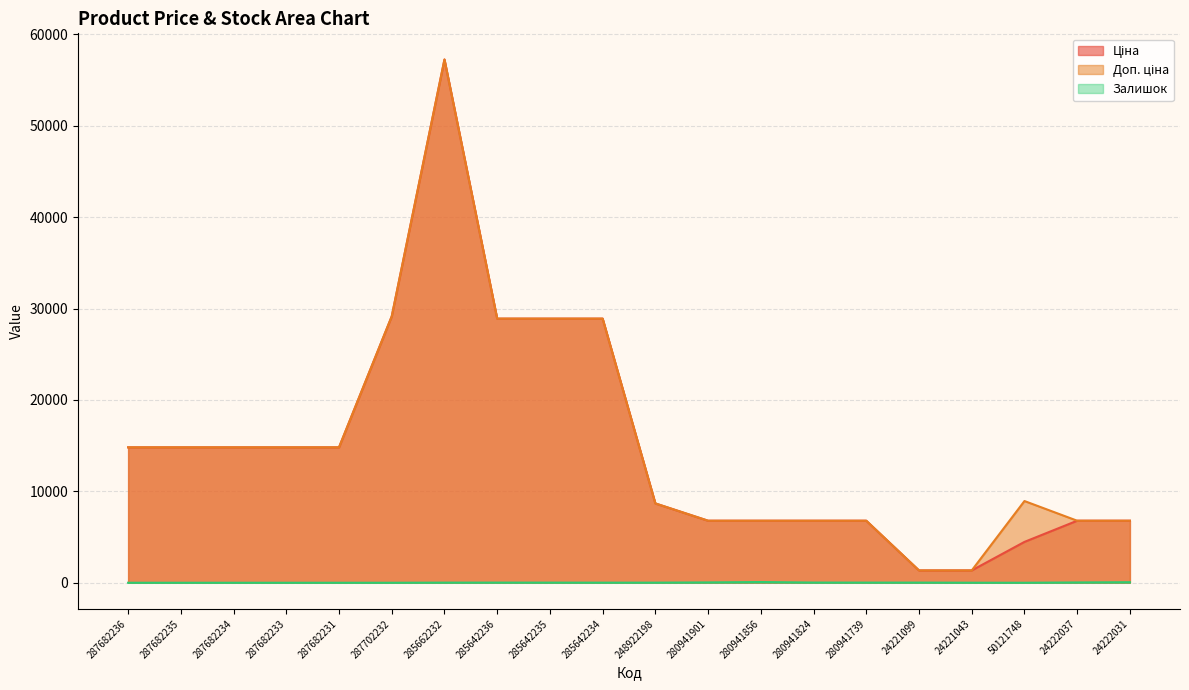

What is the approximate value of Ціна at 24221099?

1347.9